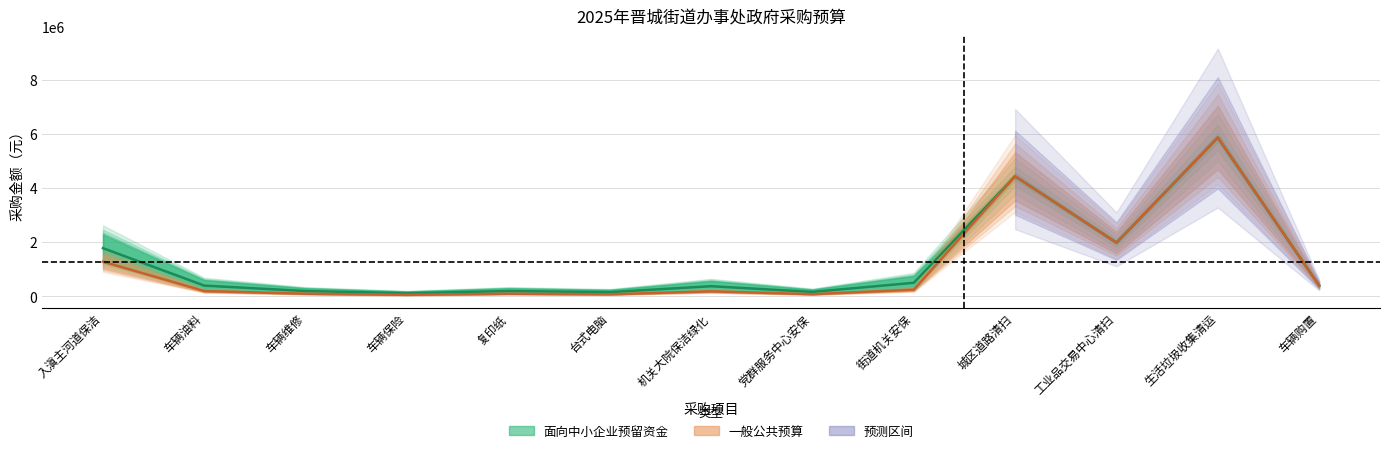

How many interior local valleys does the 一般公共预算 series have?

4